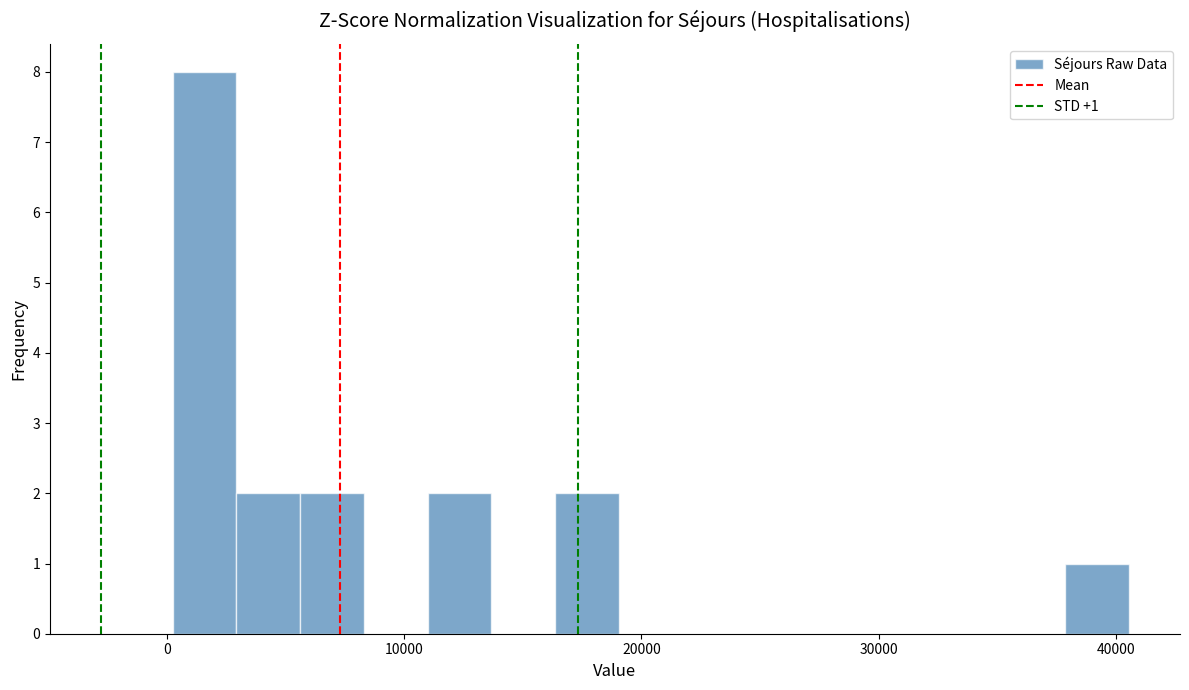

Read against the x-axis, roughly where is the centre of the tallest bar?

2000